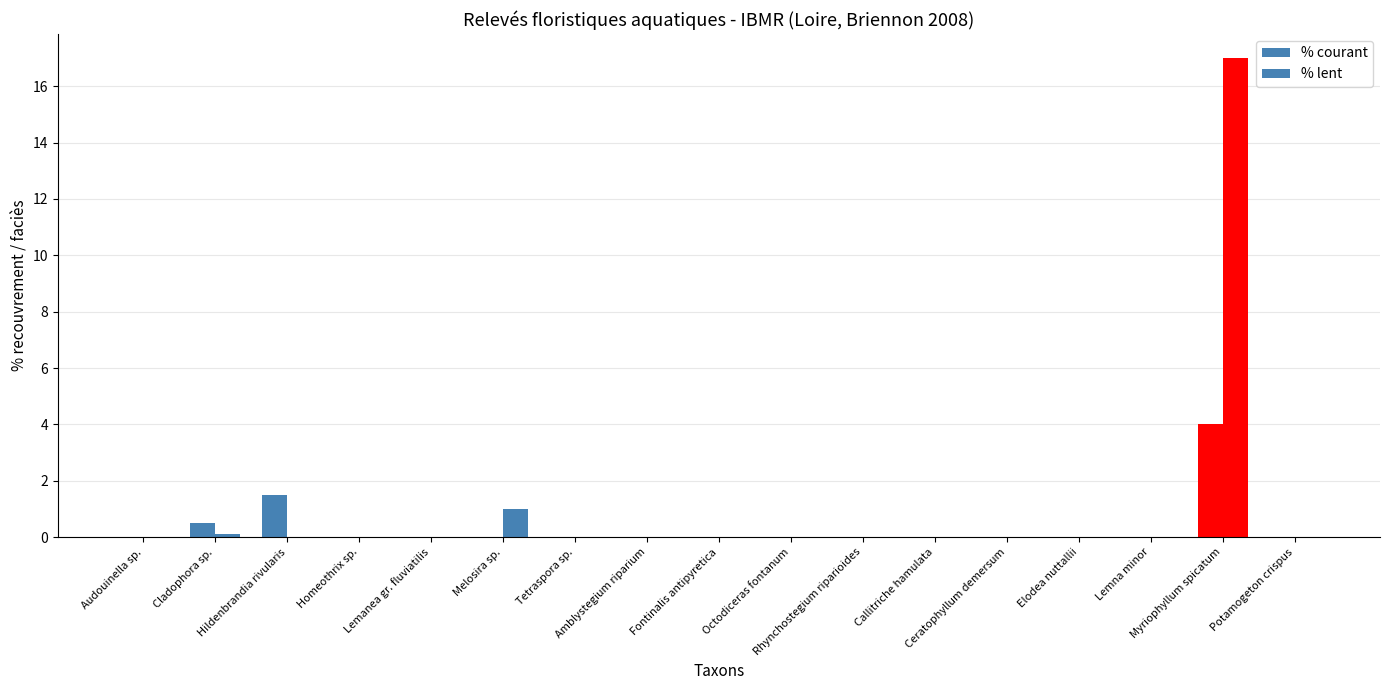

What is the difference between the maximum and minimum values in the % courant series?

4.0